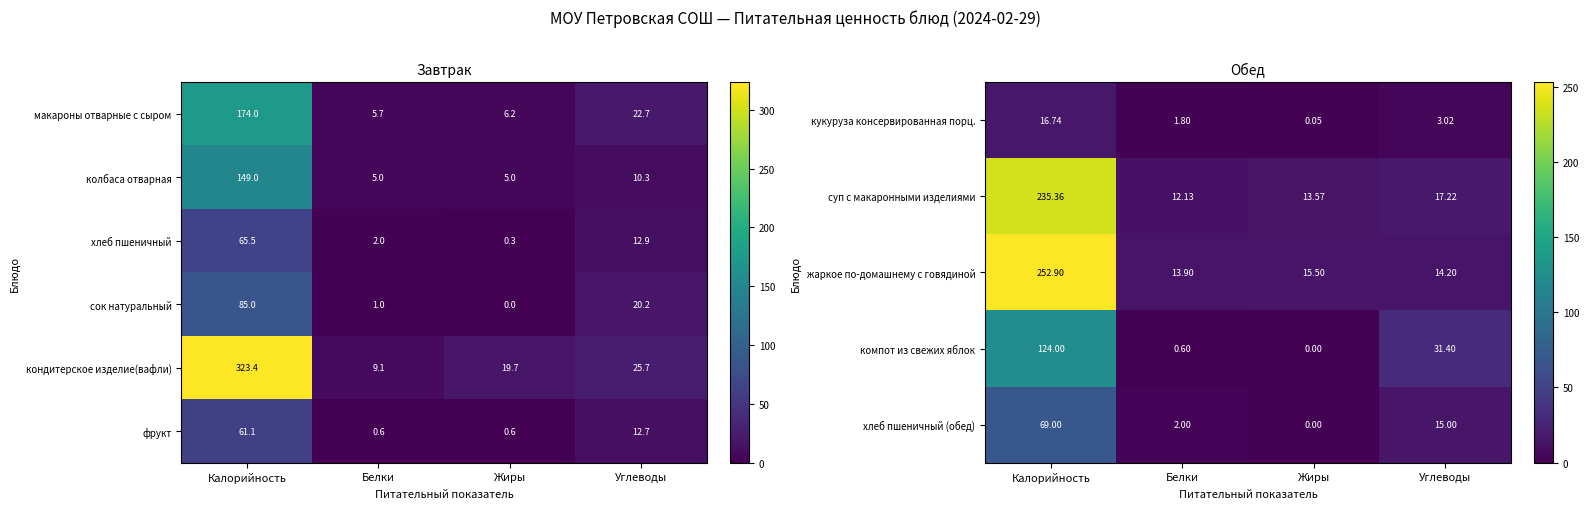

At which label is кондитерское изделие(вафли) closest to 166?

Углеводы